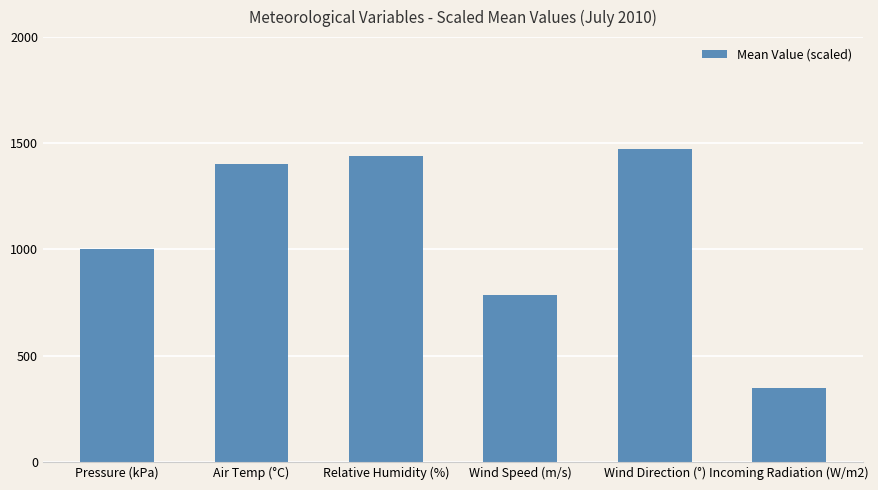

Where is the data nearest to the value 909?

Pressure (kPa)